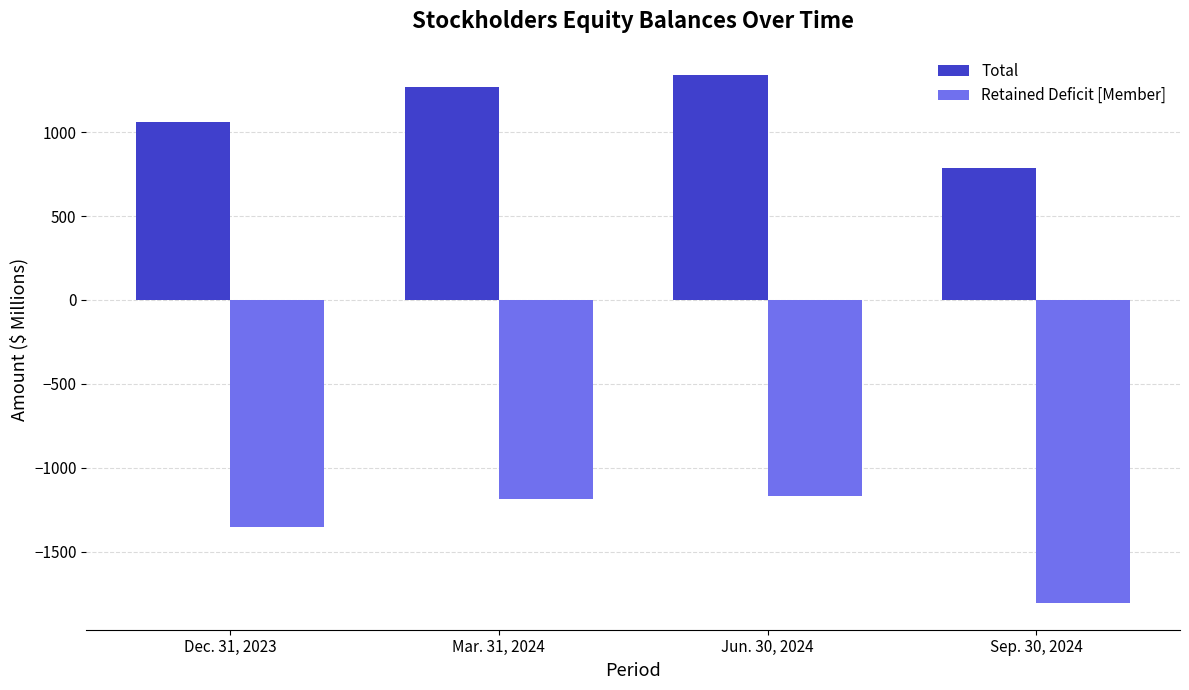

The value of Total at Sep. 30, 2024 is 1218. True or false?

False